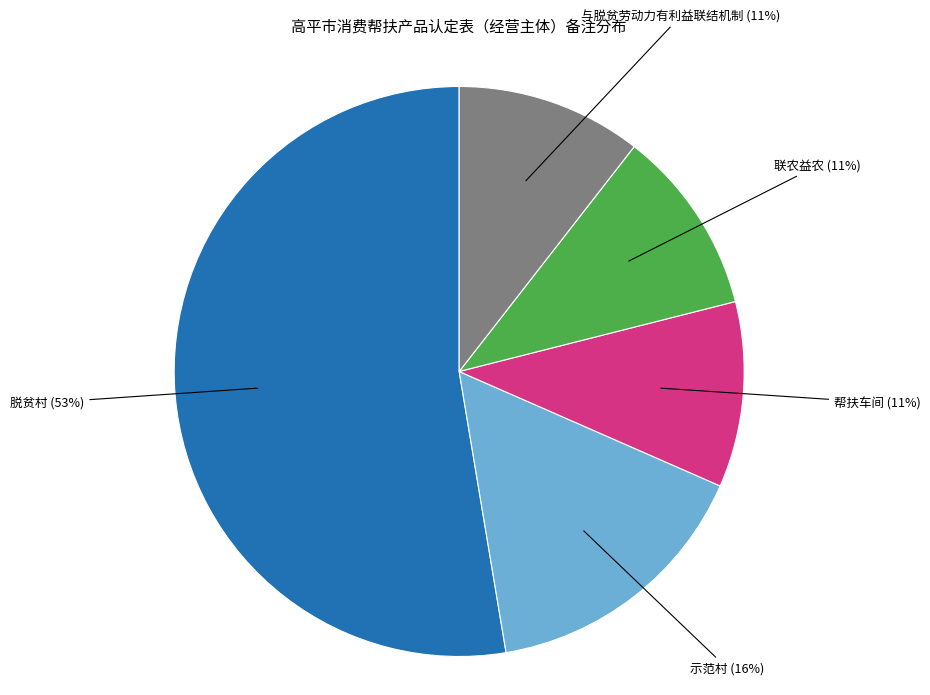

To the nearest percent, what is the average slice percentage?

20%